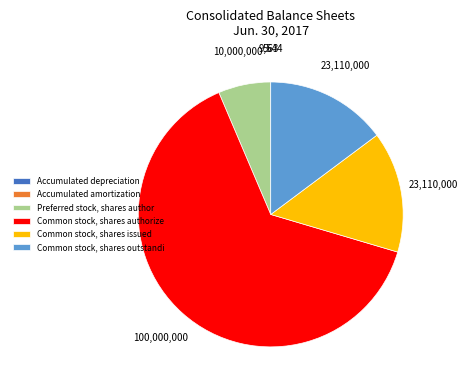

Which slice is the largest?

Common stock, shares authorize